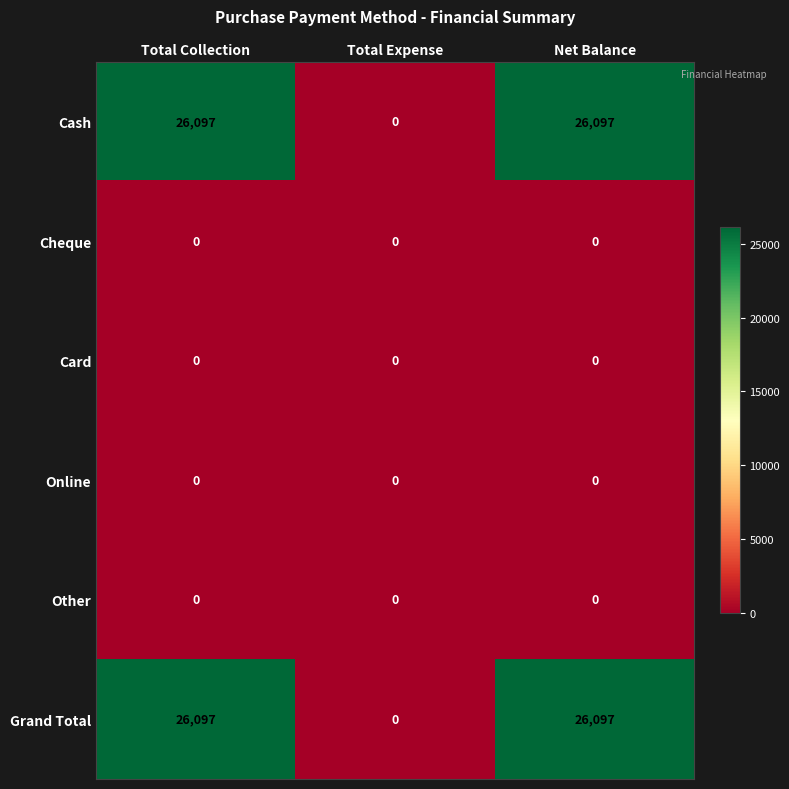

What is the spread (max minus min) of values at Total Collection?

26097